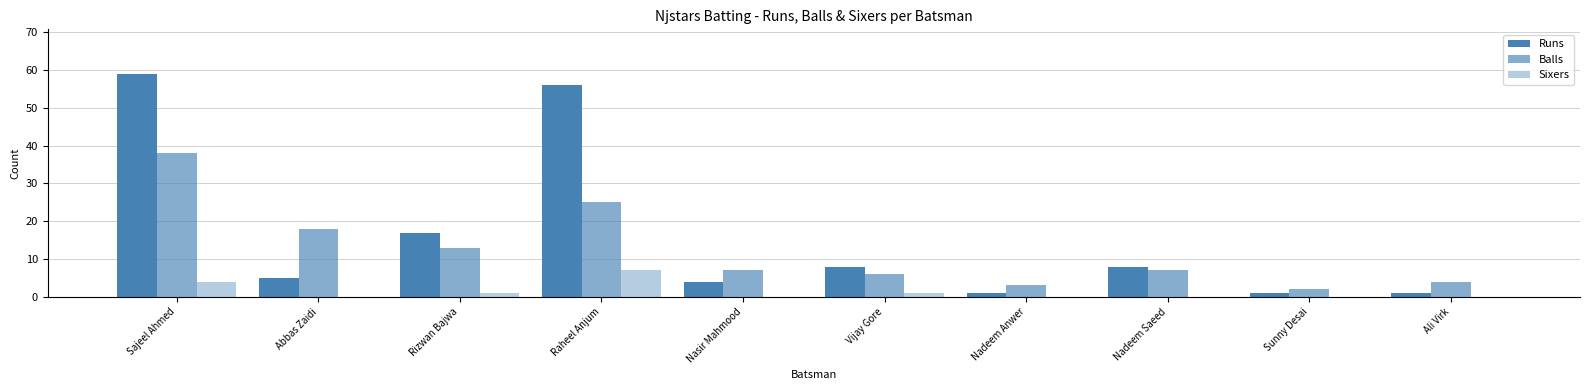

Are the bars grouped side by side (vs. stacked)?

Yes